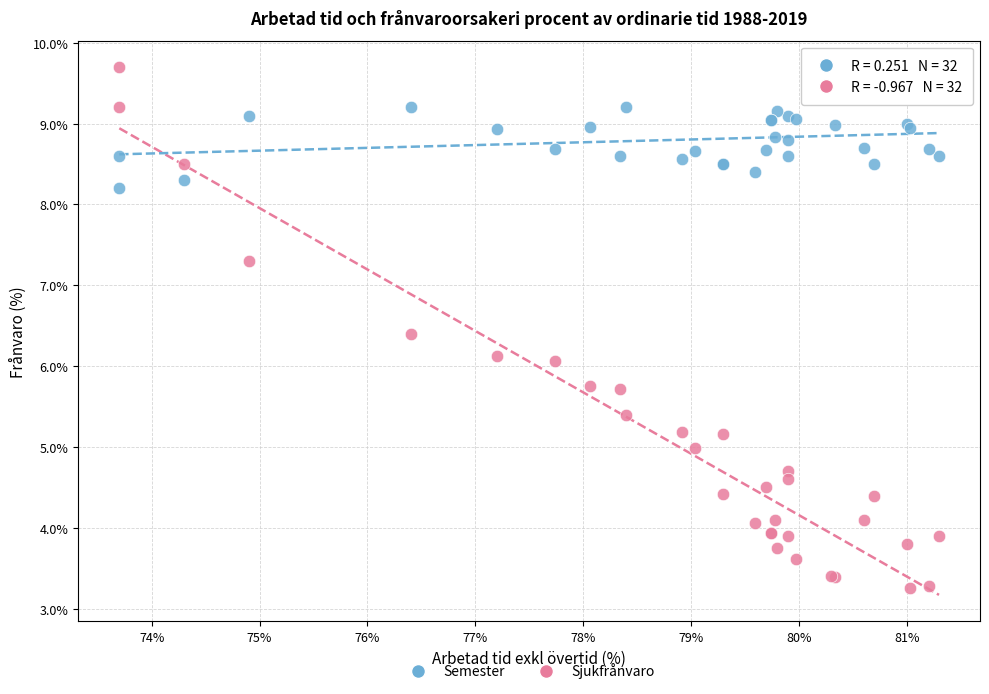

In the Semester series, what Y value is closest to 8?

8.2